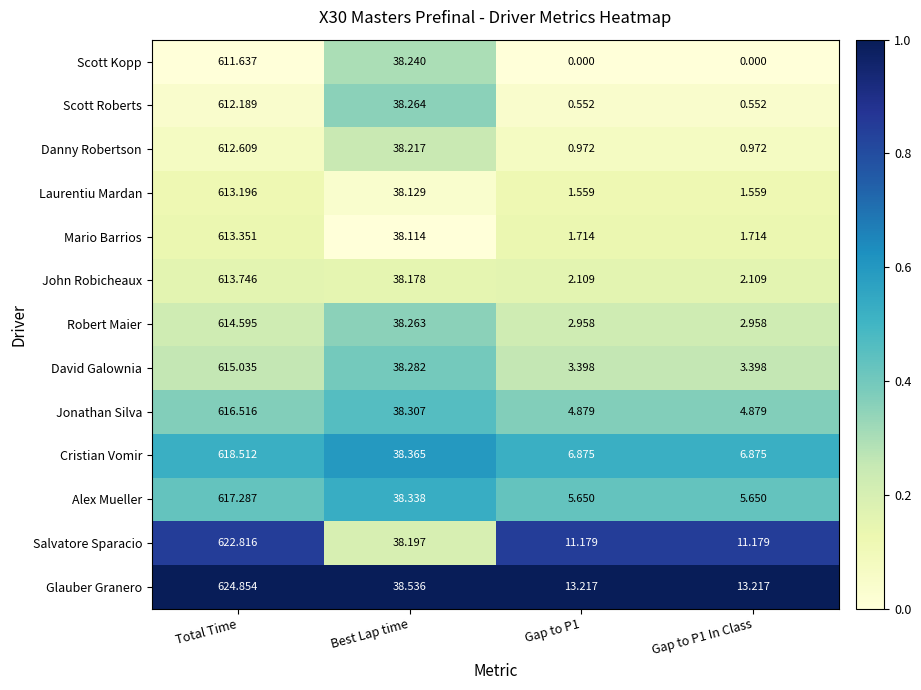

Is the value of Jonathan Silva at Gap to P1 greater than the value of David Galownia at Gap to P1 In Class?

Yes